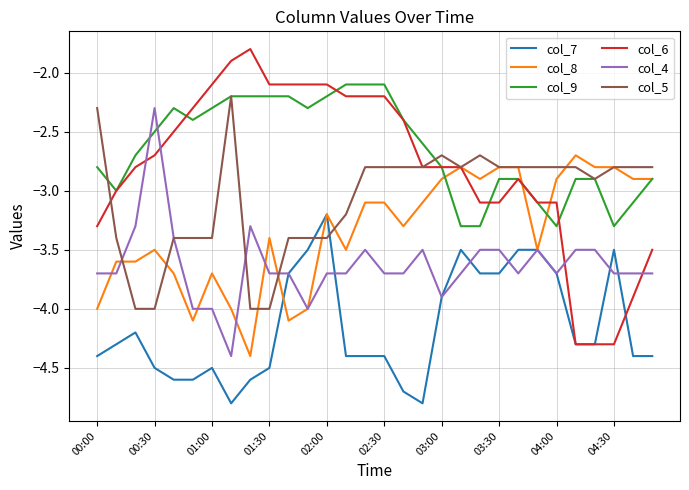

True or false: col_9 and col_7 intersect in this chart.

False